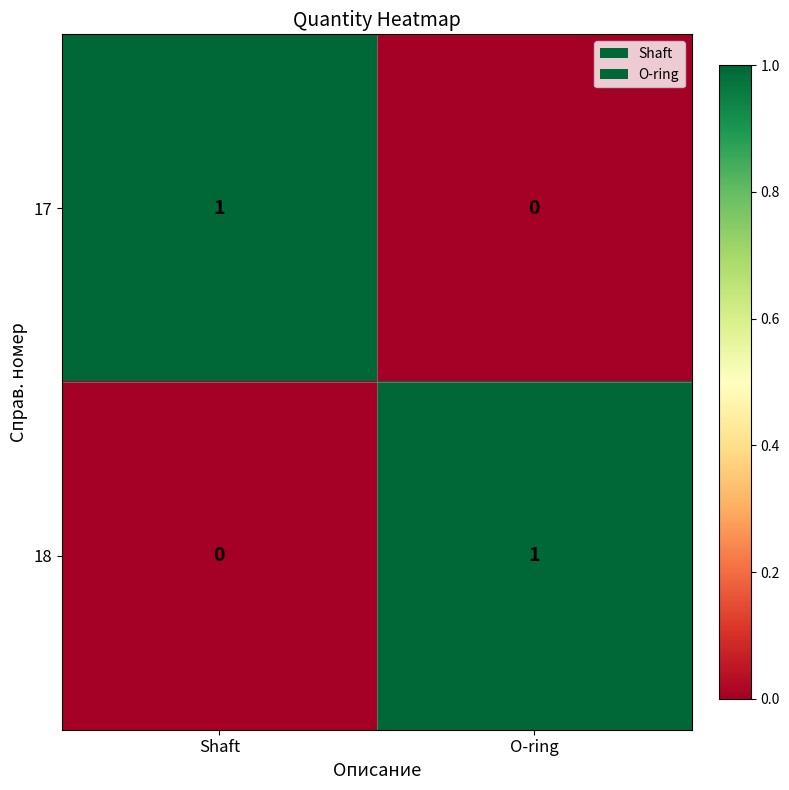

Count the number of categories in the chart.

2